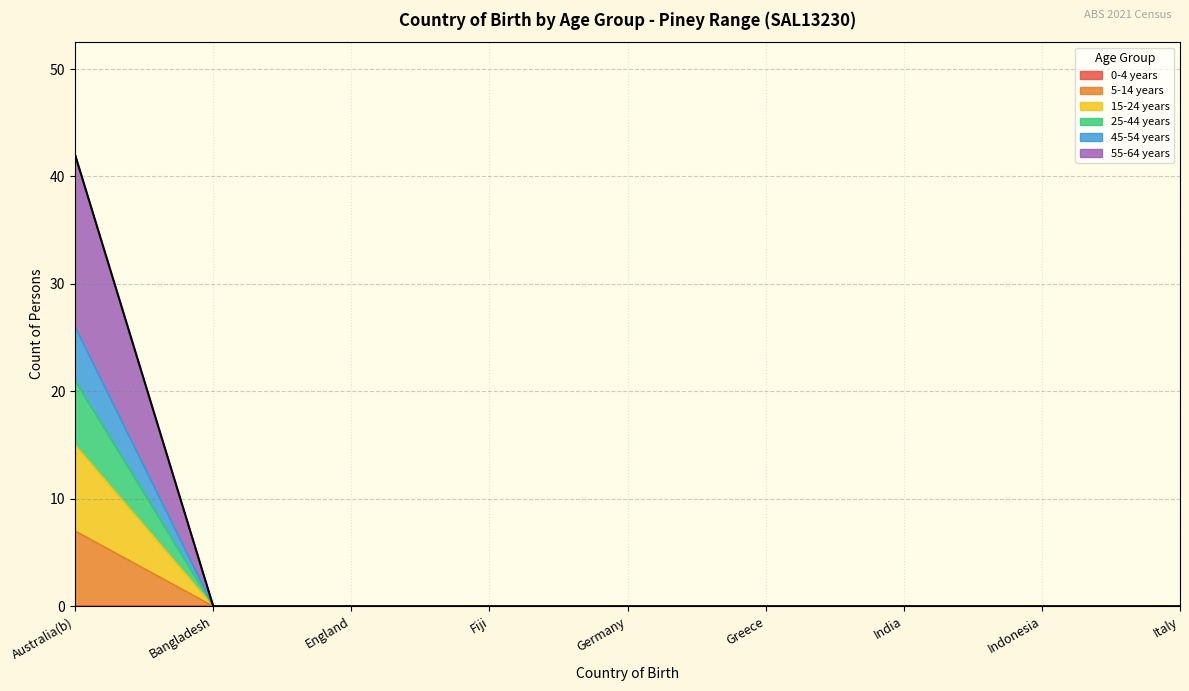

True or false: 15-24 years and 45-54 years cross at least once.

False